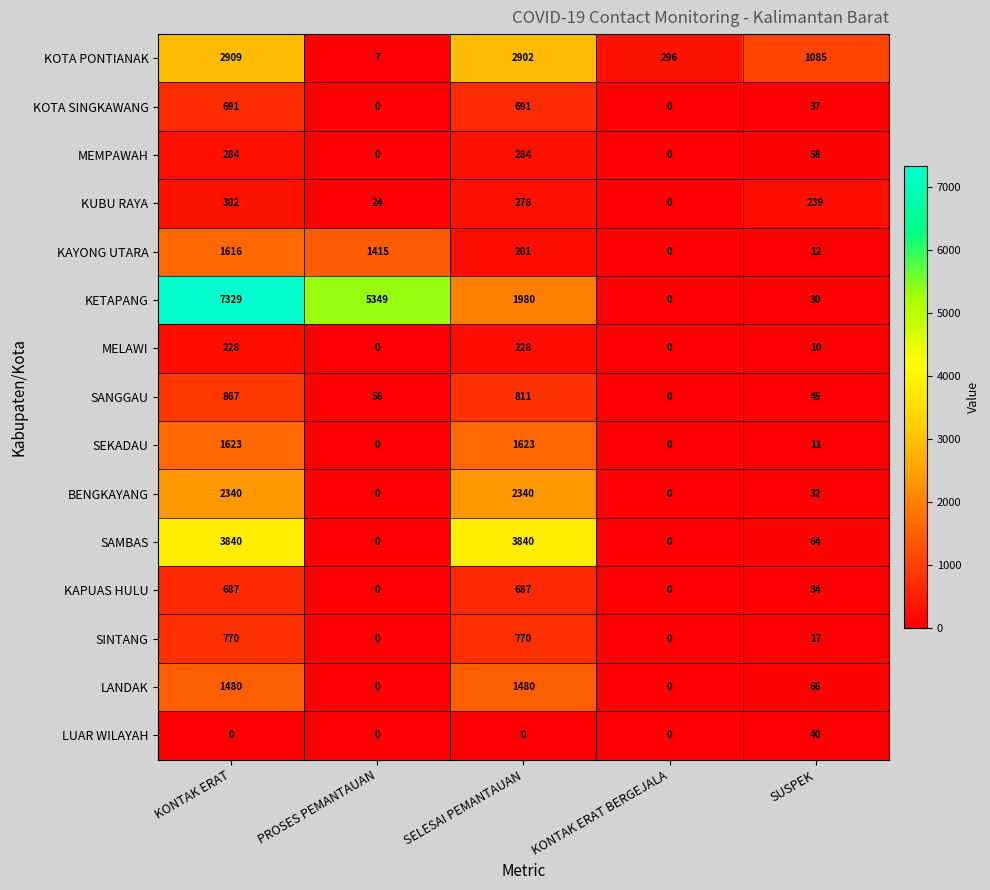

What is the maximum value for BENGKAYANG?

2340